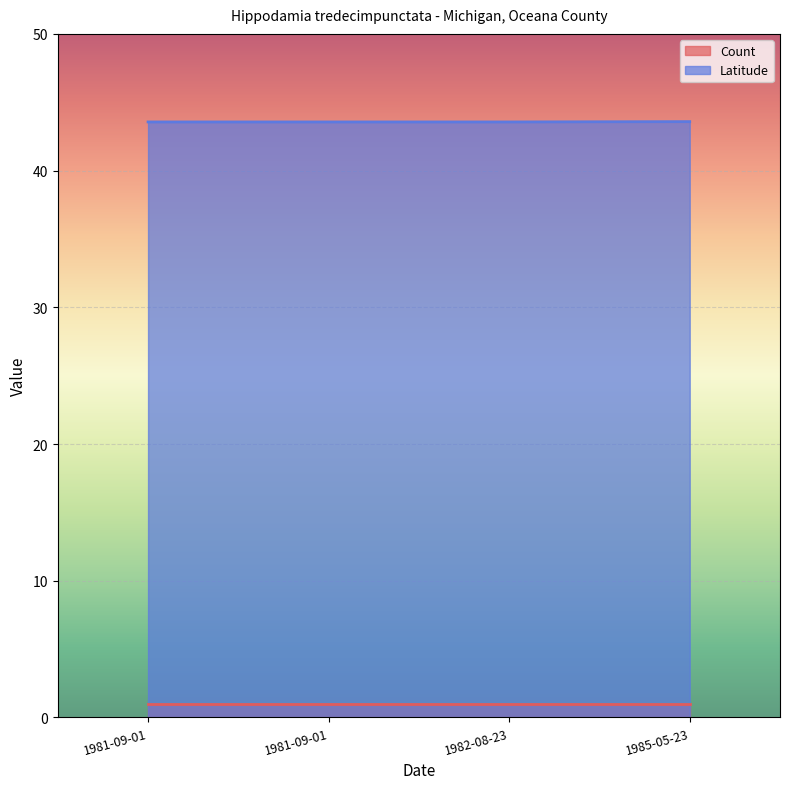

What value does the Count series have at 1981-09-01?

1.0